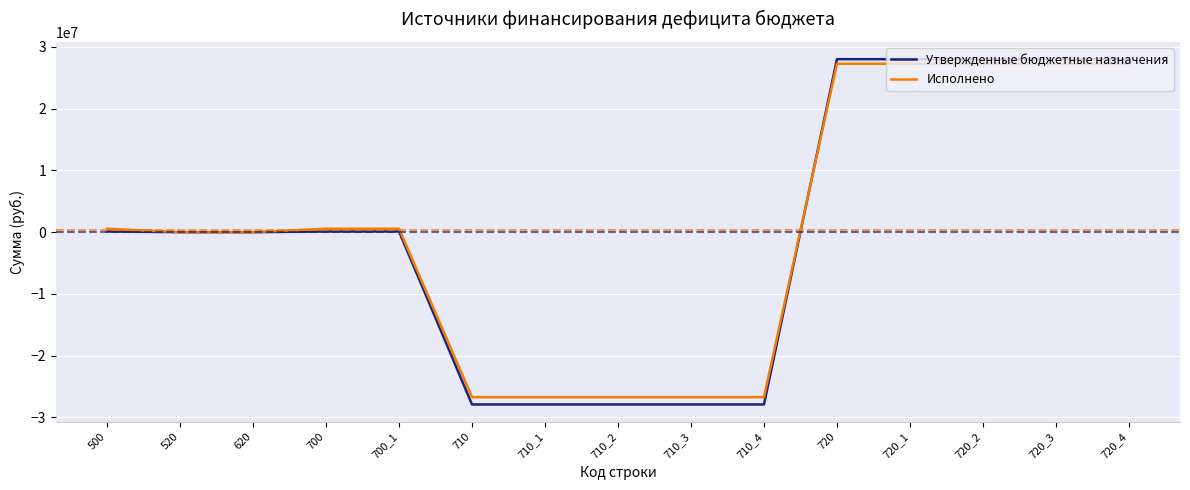

Which series has the widest spread of values?

Утвержденные бюджетные назначения